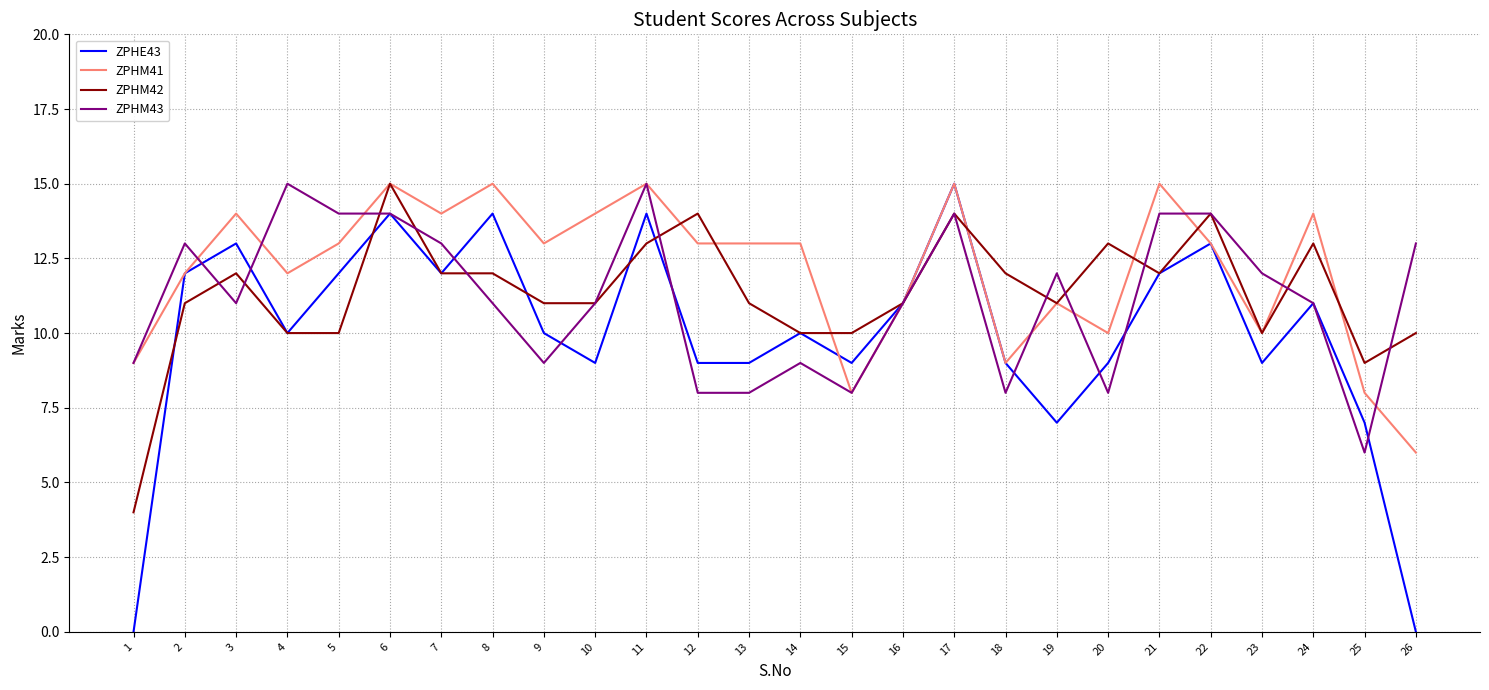

What is the sum of the ZPHM42 values at 2 and 1?

15